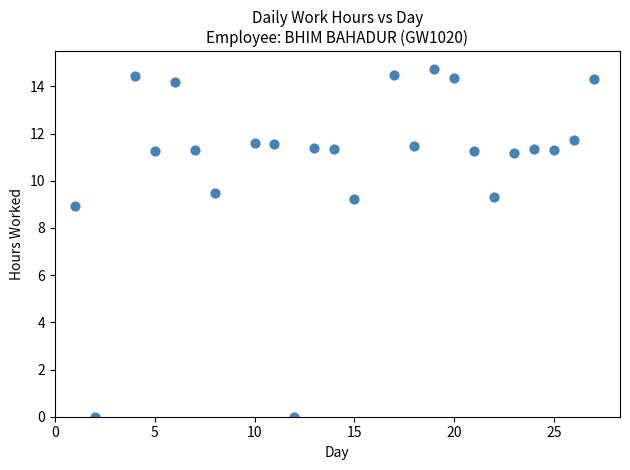

What Y value in the scatter plot is closest to 7?

8.9